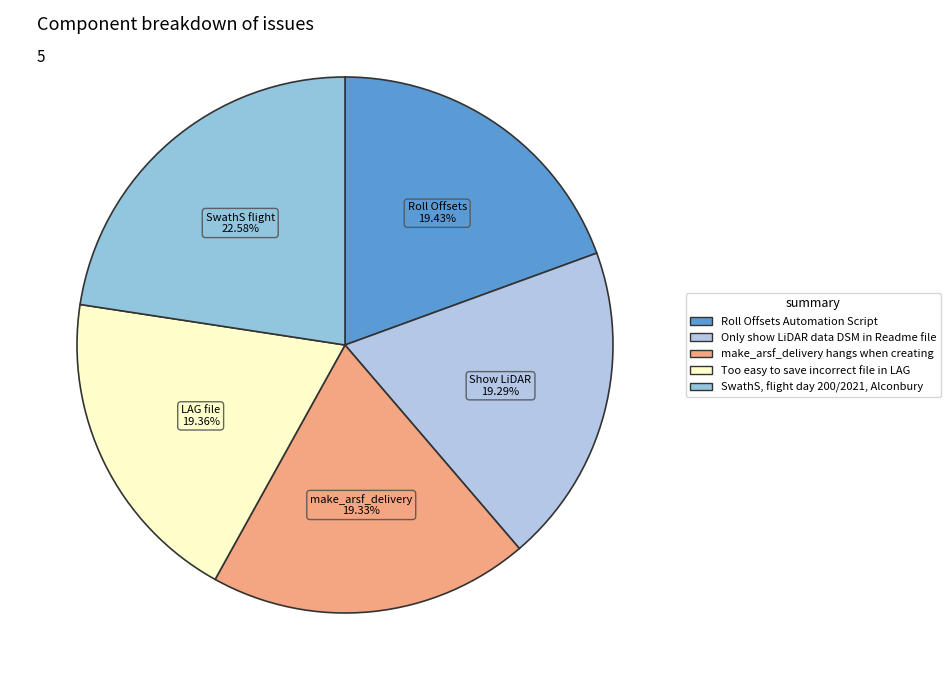

Is there a majority slice in this chart?

No